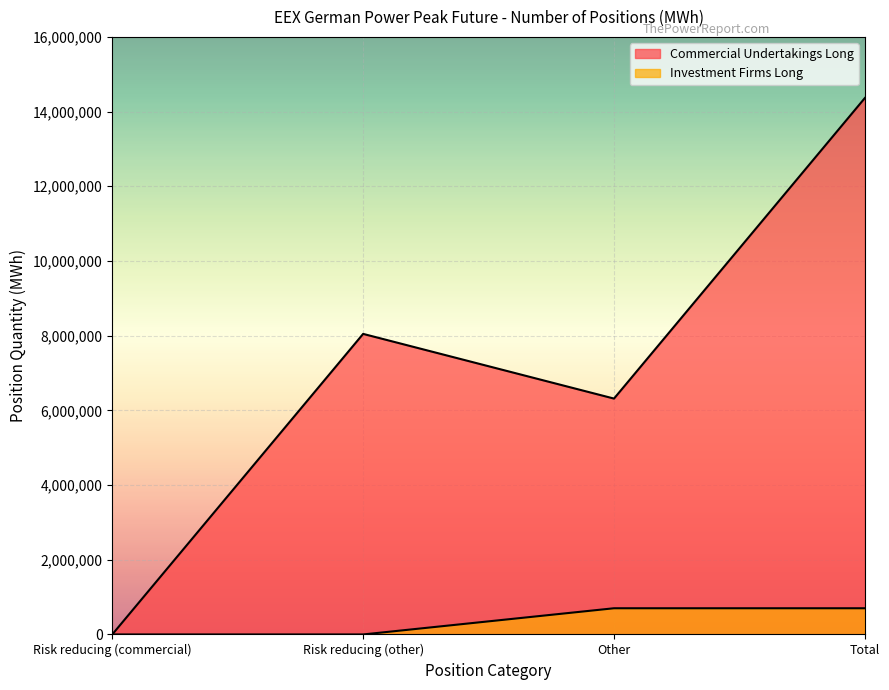

What is the label of the 3rd point from the left?

Other